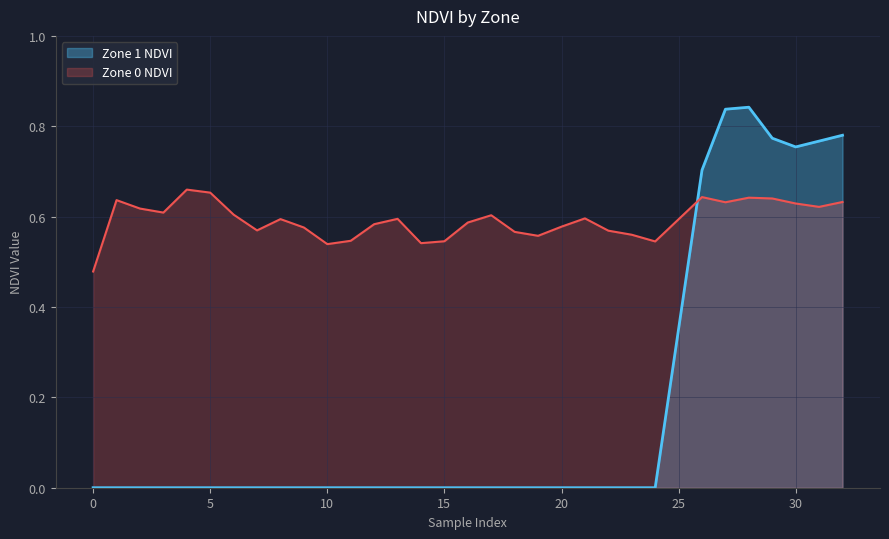

What is the maximum value for Zone 1 NDVI?

0.8